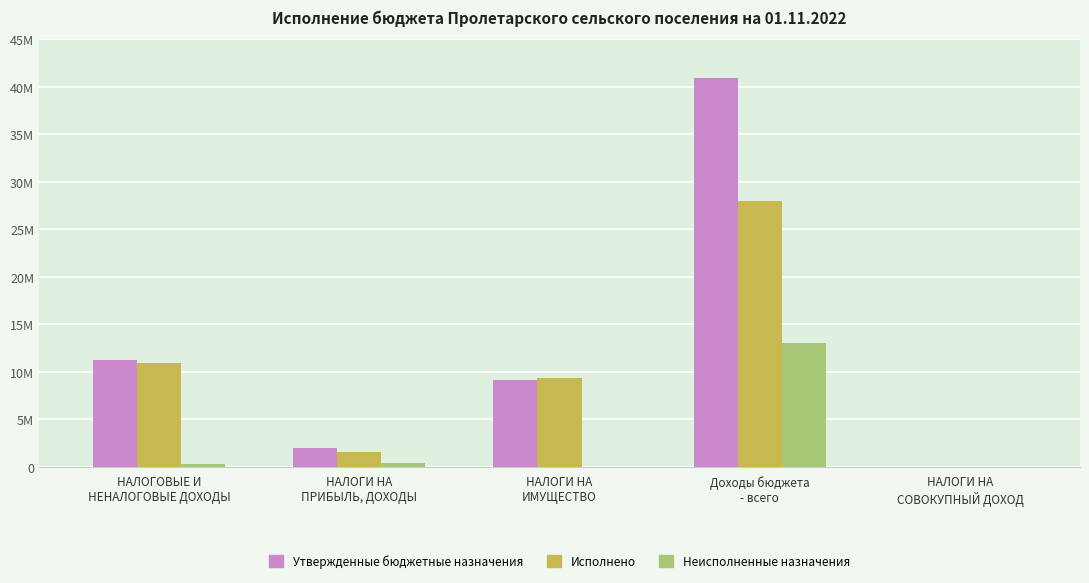

What is the difference between the maximum and minimum values in the Неисполненные назначения series?

13008899.3